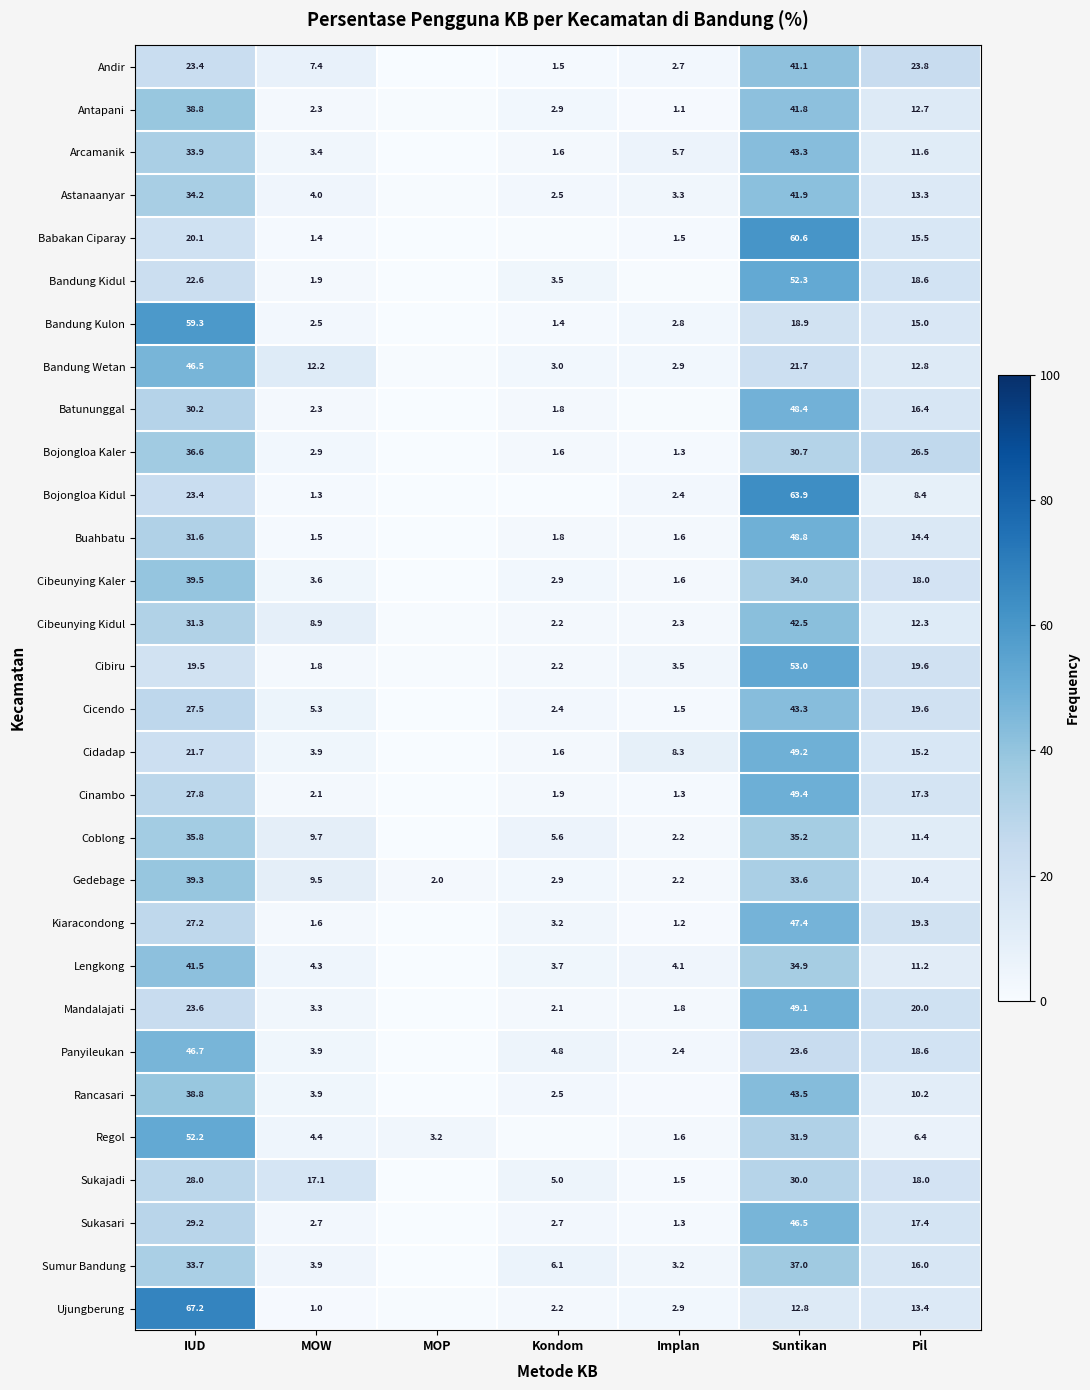

How many series are shown in this chart?

30